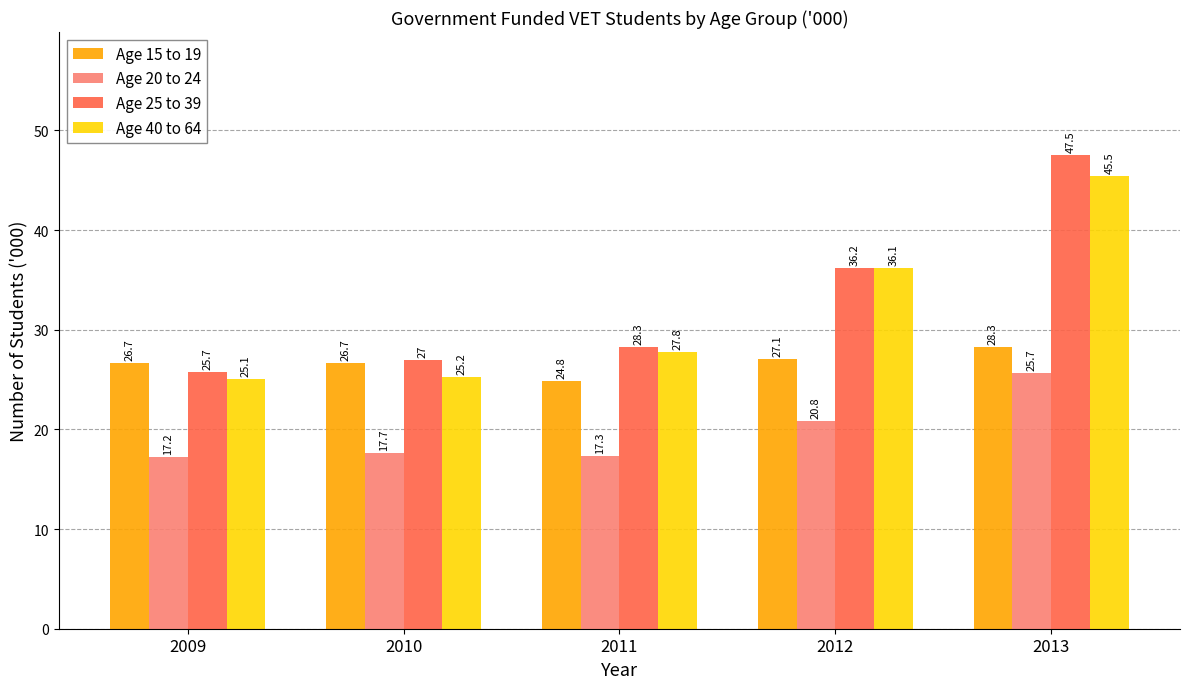

Count the number of categories in the chart.

5